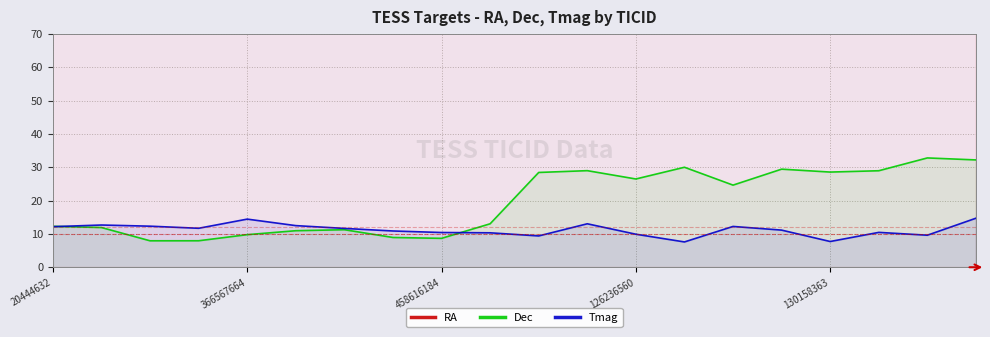

The Dec series shows 12.3 at 20444632. True or false?

True